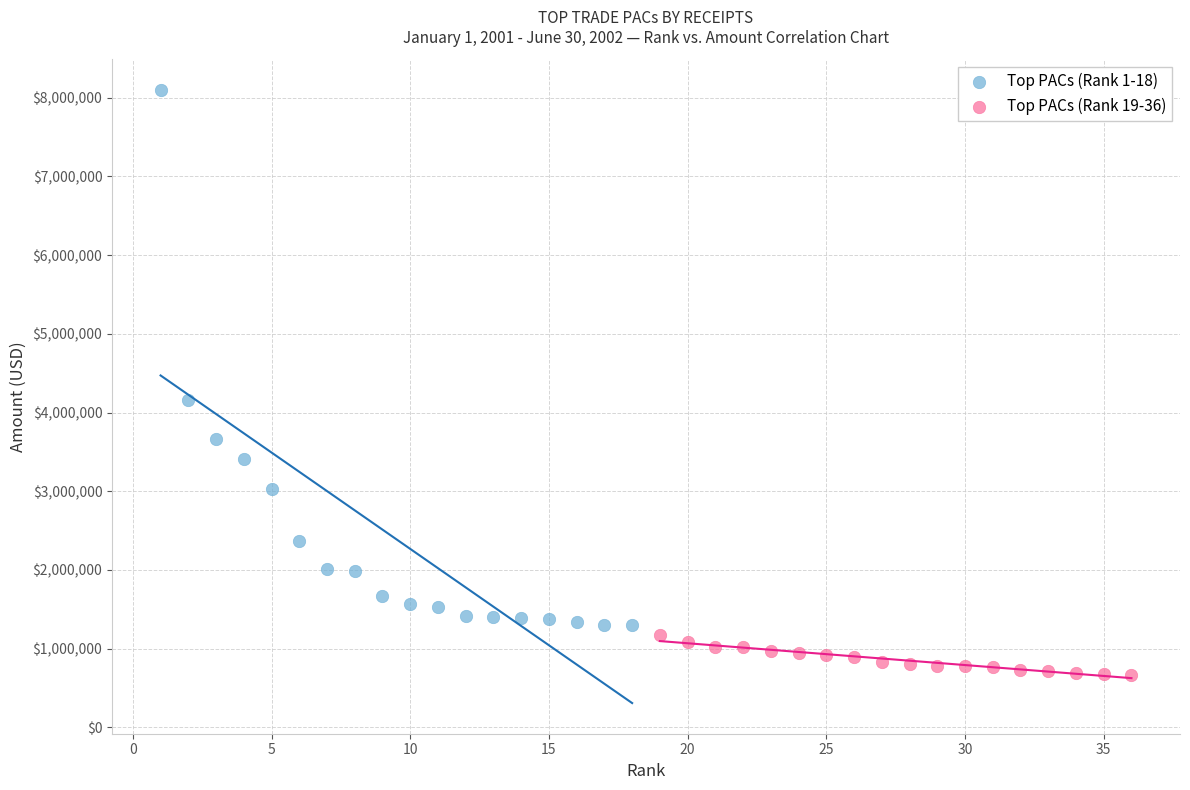

Which series contains the lowest Y value?

Top PACs (Rank 19-36)